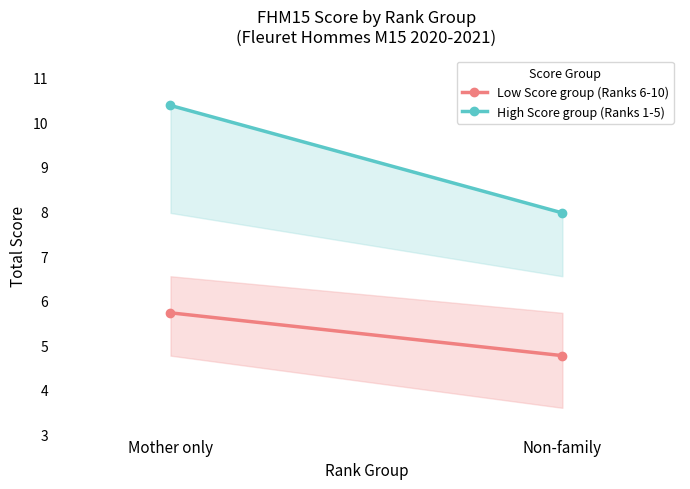

List the series in order of their peak value, lowest first.

Low Score group (Ranks 6-10), High Score group (Ranks 1-5)